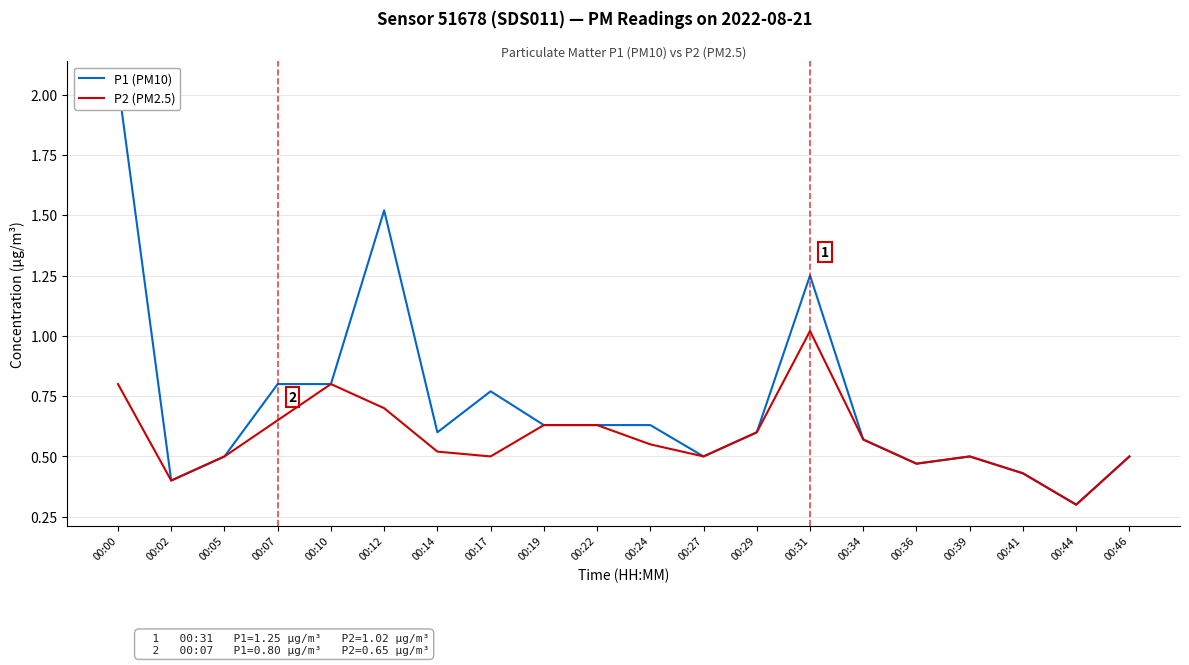

What is the sum of all P2 (PM2.5) values?

11.6